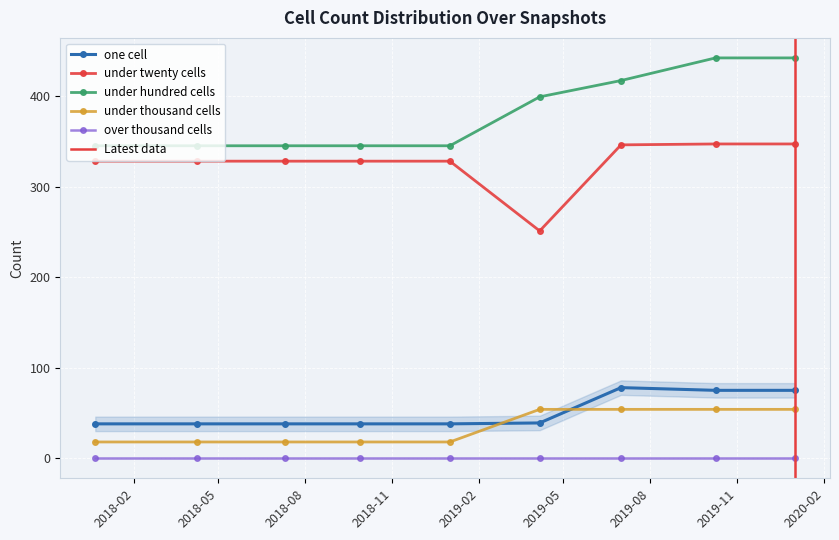

What is the maximum value for one_cell?

78